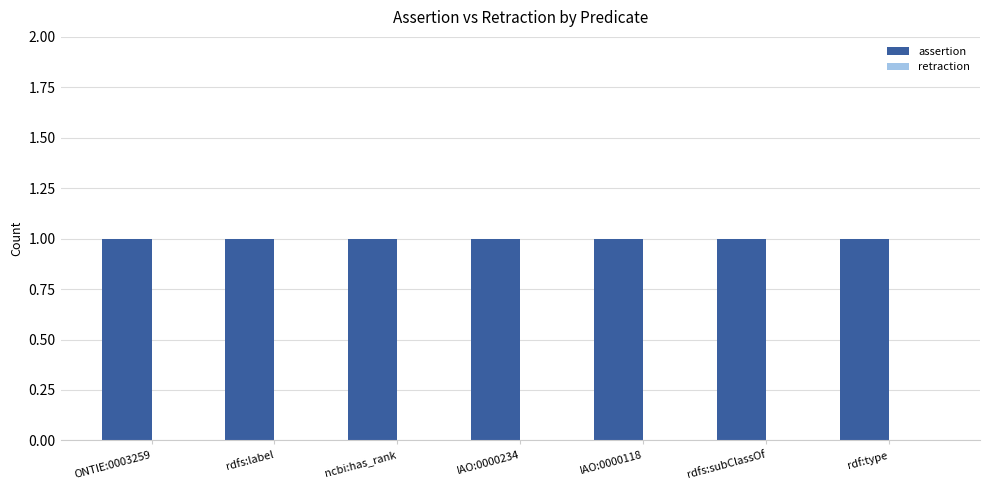

What is the total value across all series at ncbi:has_rank?

1